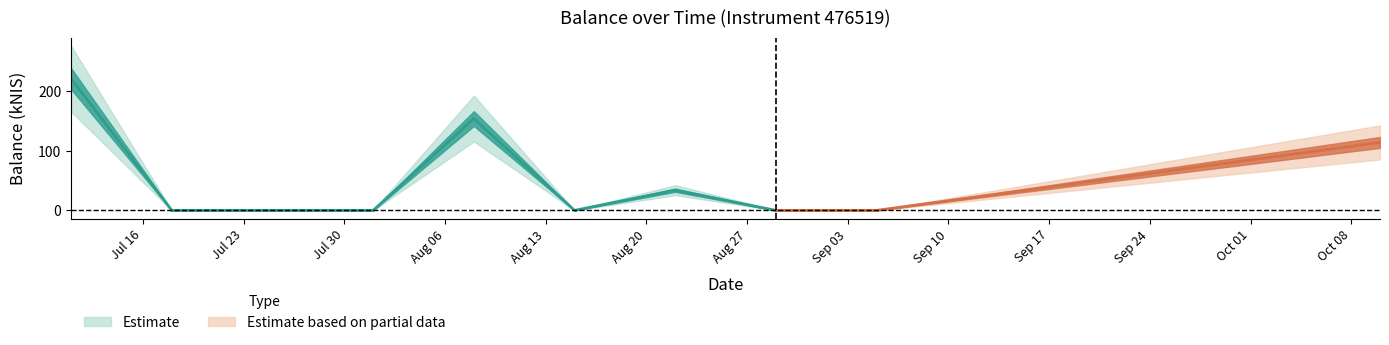

Reading left to right, extract all data points from this chart.

2024-07-11=221.2	2024-07-18=0.0	2024-08-01=0.0	2024-08-08=154.2	2024-08-15=0.0	2024-08-22=33.9	2024-08-29=0.0	2024-09-05=0.0	2024-10-10=114.1